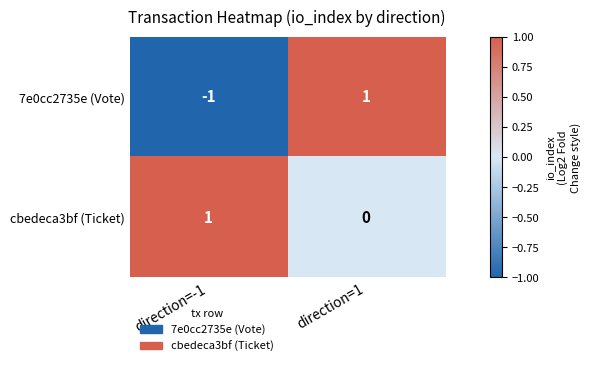

How many positive values does the cbedeca3bf (Ticket) series have?

1